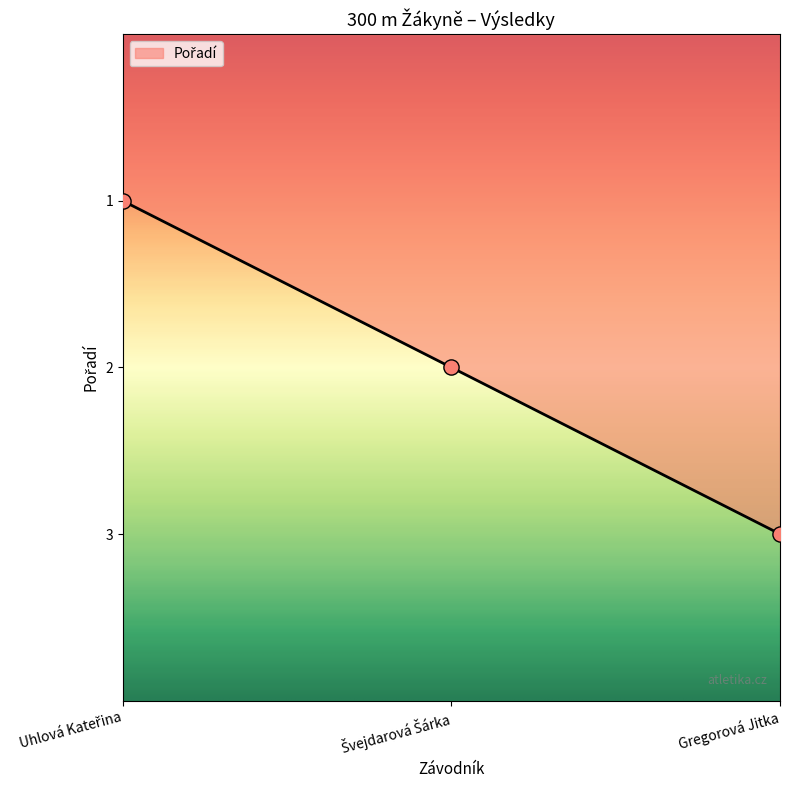

The value at Gregorová Jitka is 5. True or false?

False